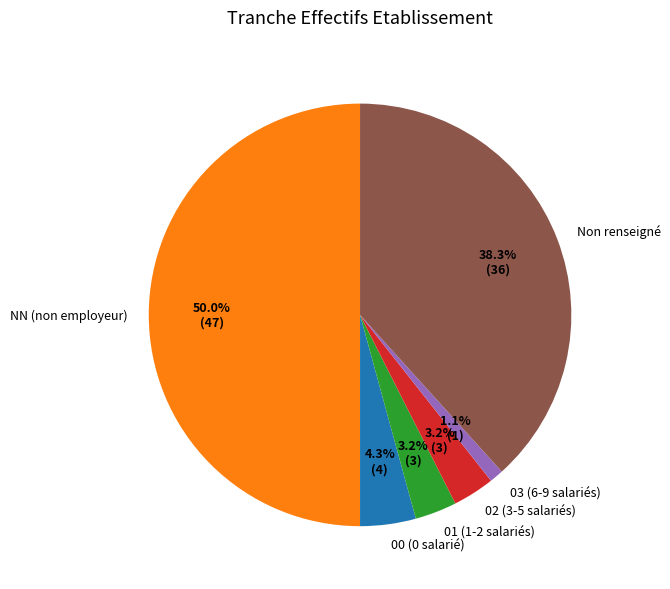

Combined, do NN (non employeur) and 01 (1-2 salariés) account for over 50%?

Yes